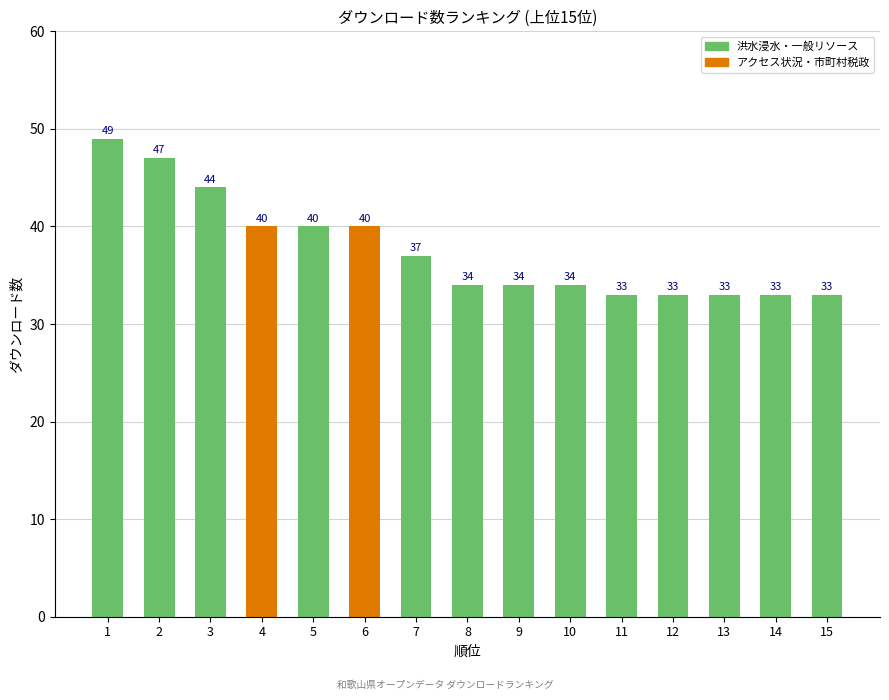

Does the chart contain any negative values?

No